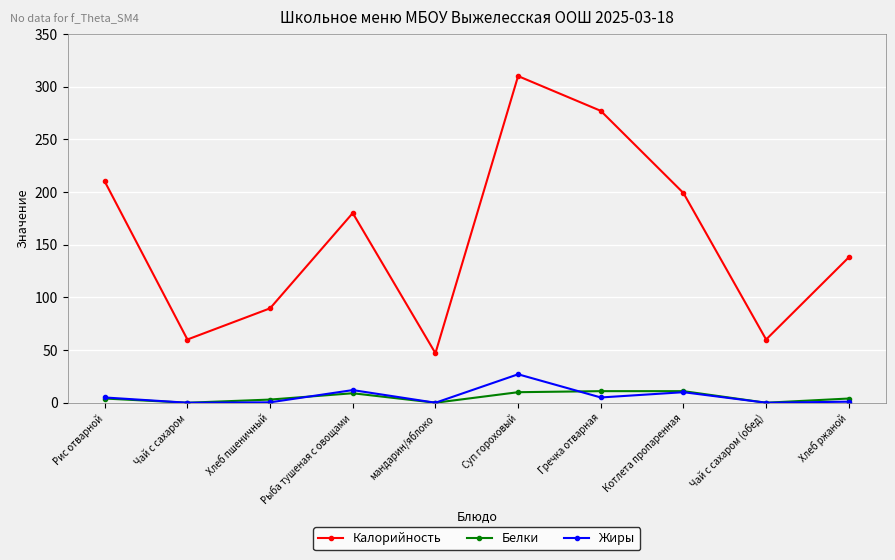

Read the Калорийность value at мандарин/яблоко.

47.0